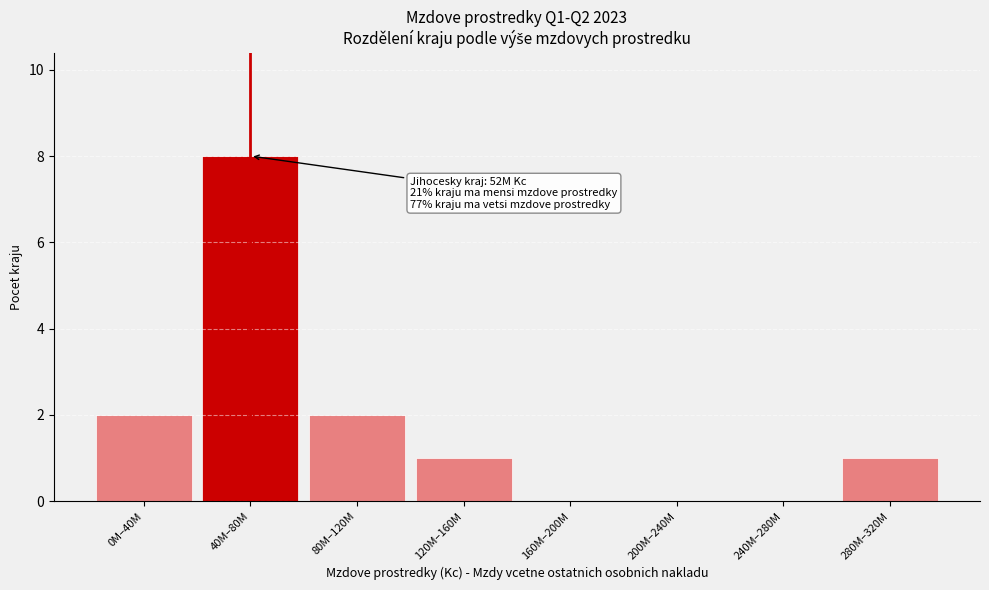

Reading left to right, transcribe all the data shown in this chart.

0M–40M=2	40M–80M=8	80M–120M=2	120M–160M=1	160M–200M=0	200M–240M=0	240M–280M=0	280M–320M=1